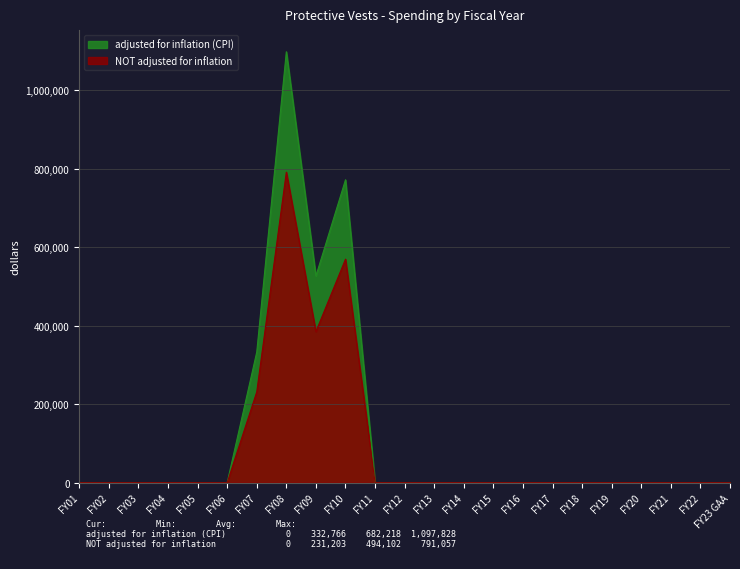

Rank the categories by NOT adjusted for inflation value from highest to lowest.

FY08, FY10, FY09, FY07, FY01, FY02, FY03, FY04, FY05, FY06, FY11, FY12, FY13, FY14, FY15, FY16, FY17, FY18, FY19, FY20, FY21, FY22, FY23 GAA